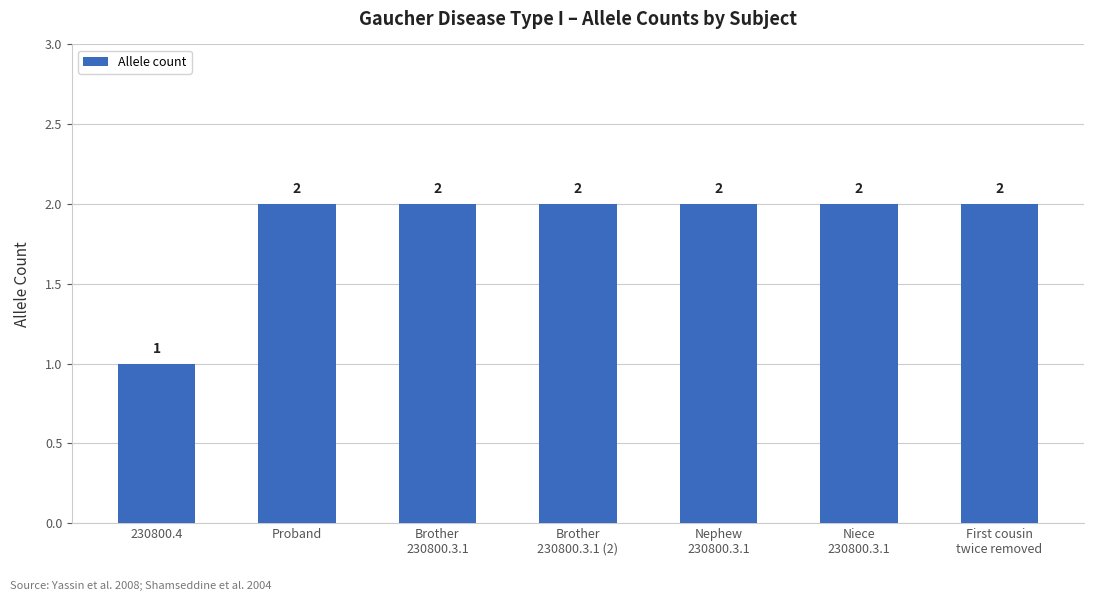

What is the difference between the maximum and minimum values?

1